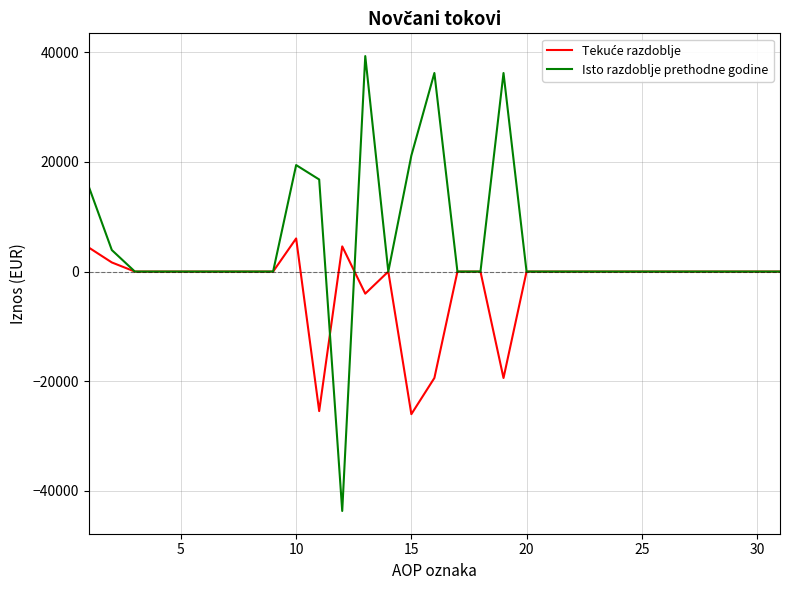

Which series has the largest total across all categories?

Isto razdoblje prethodne godine